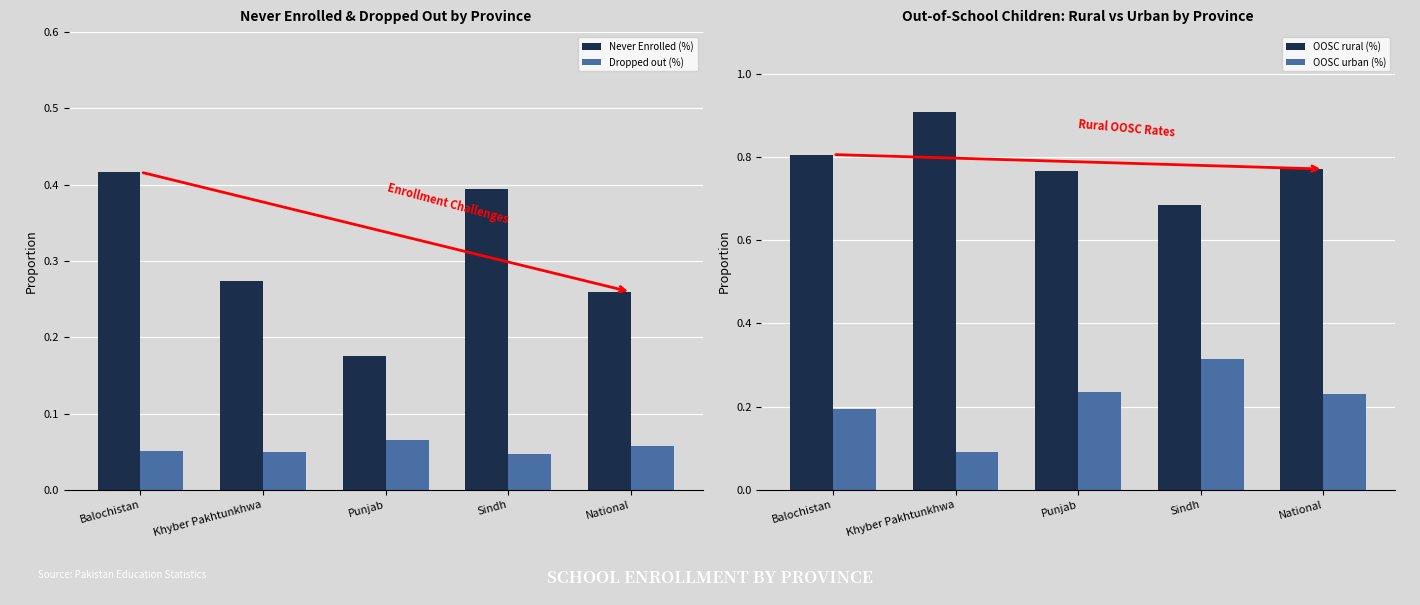

What is the value of the Never Enrolled (%) bar at the 2nd from the left?

0.3